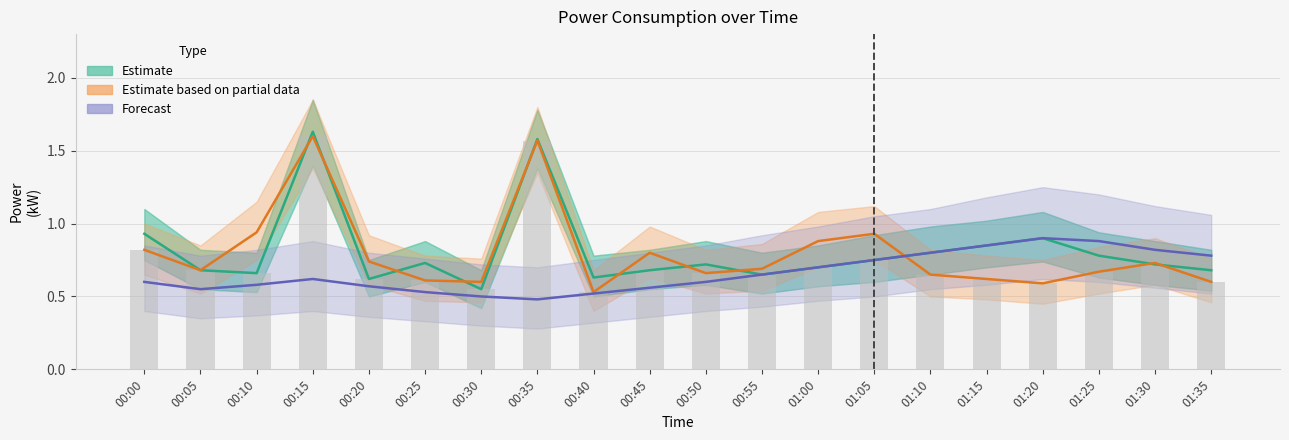

The value of Estimate based on partial data at 01:35 is 0.2. True or false?

False